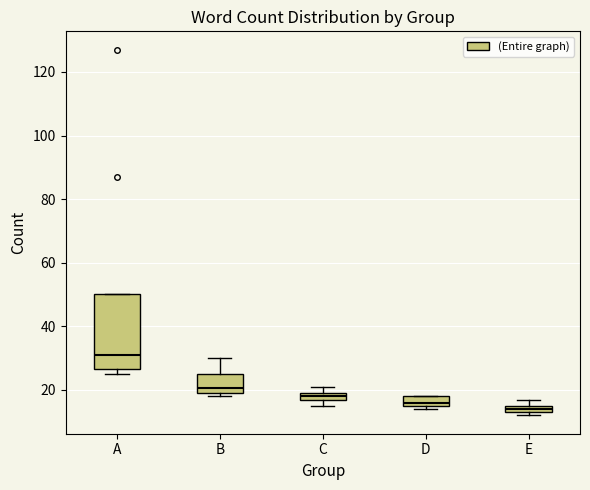

Where is the lower edge of the box for D on the y-axis? The values are not printed on the chart, so give them approximately, as read against the axis.

16